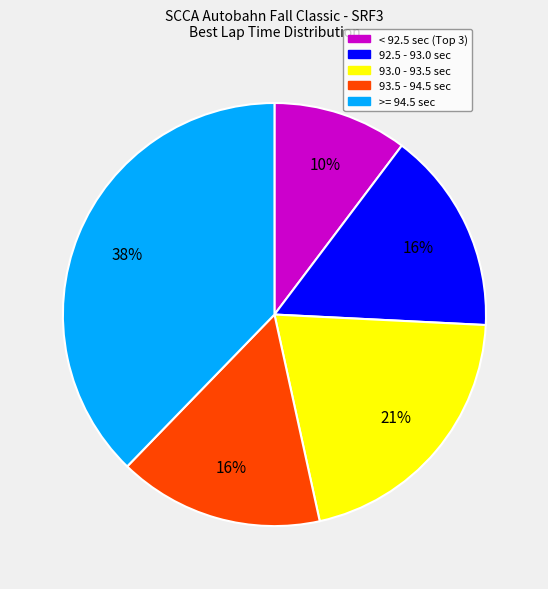

Is there a majority slice in this chart?

No